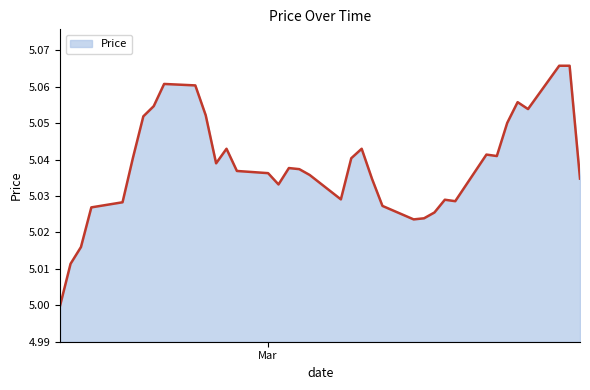

Is this an area chart (filled region under the line)?

Yes